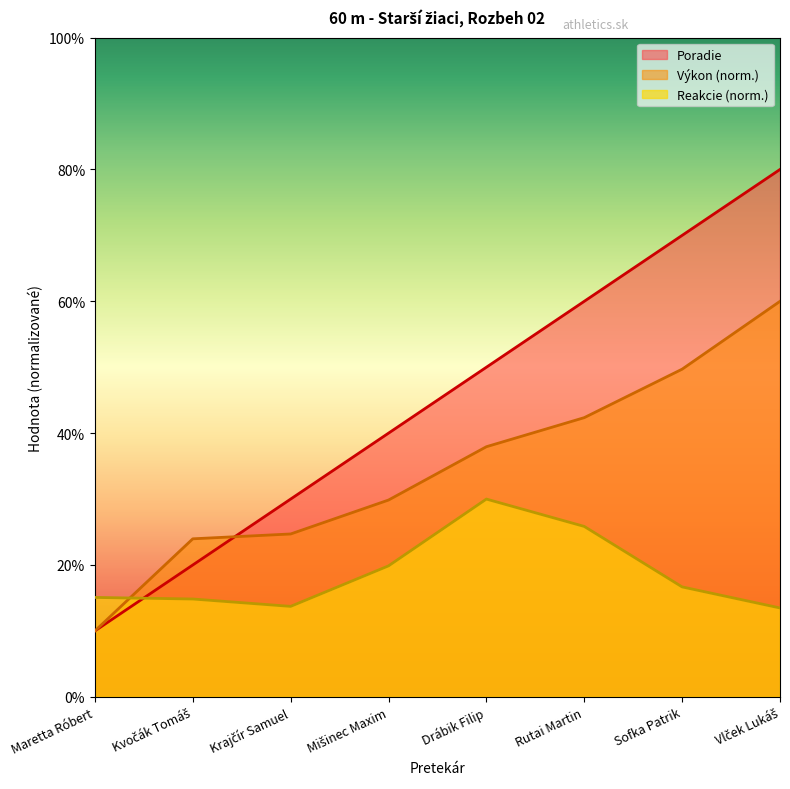

What position from the left is Sofka Patrik?

7